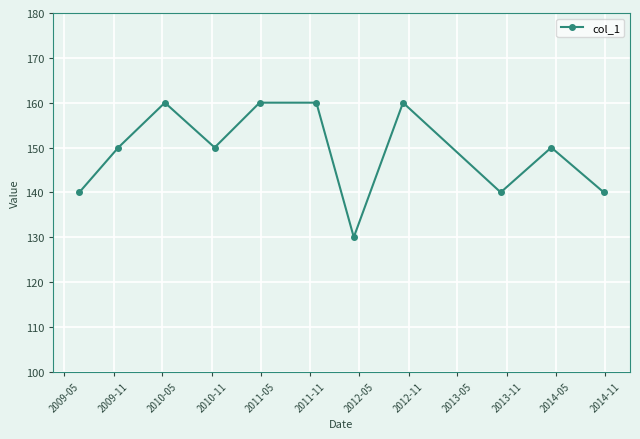

How many data points does each series have?

11